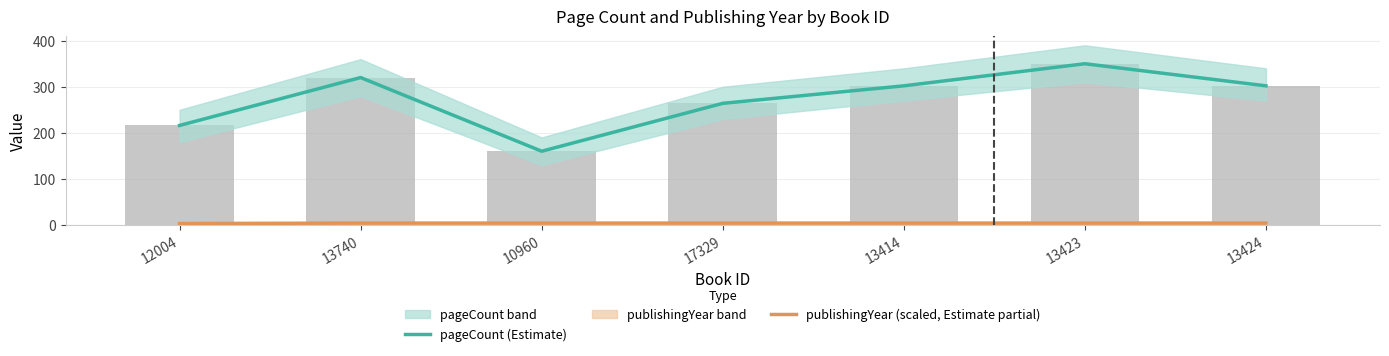

Which series has the widest spread of values?

pageCount (Estimate)